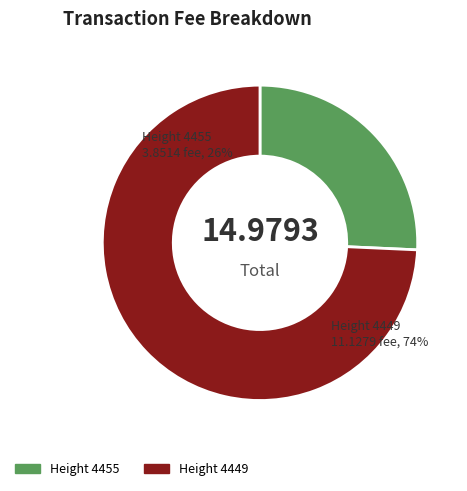

What is the change in value from 4455 to 4449?

+7.3